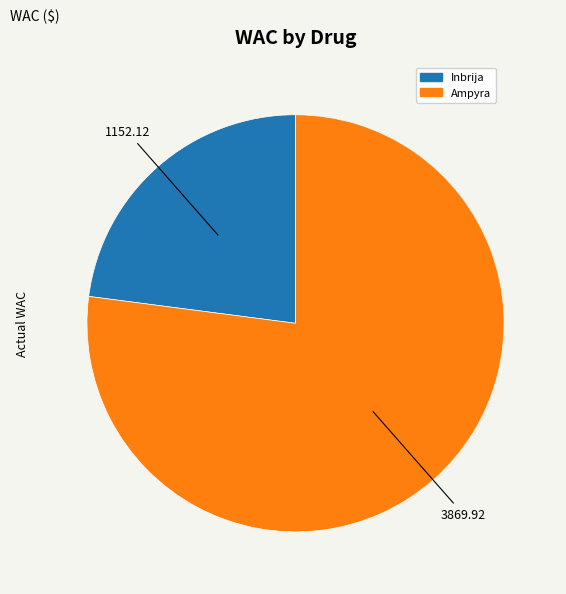

Is there any slice that represents more than half of the pie?

Yes